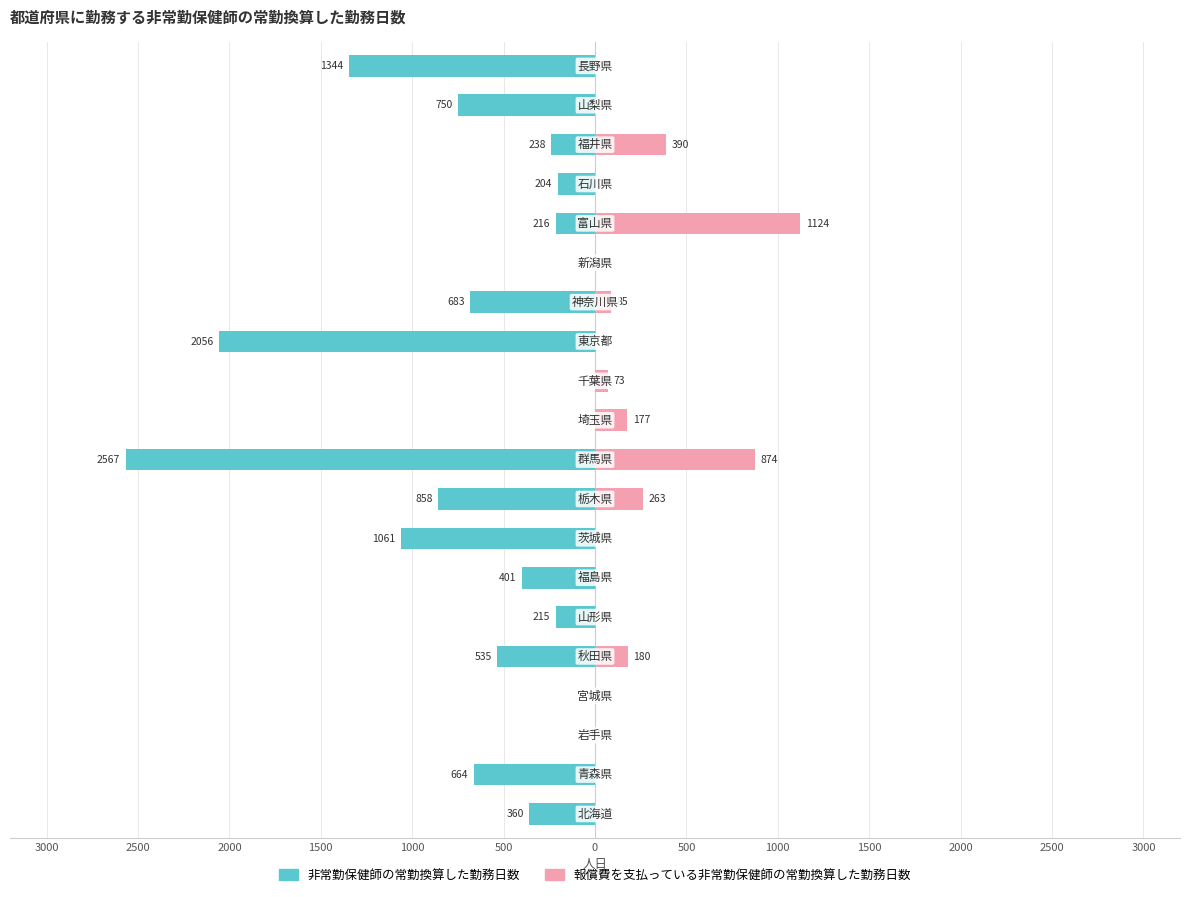

What is the sum of the 報償費を支払っている非常勤保健師の常勤換算した勤務日数 values at 0 and 15?

1128